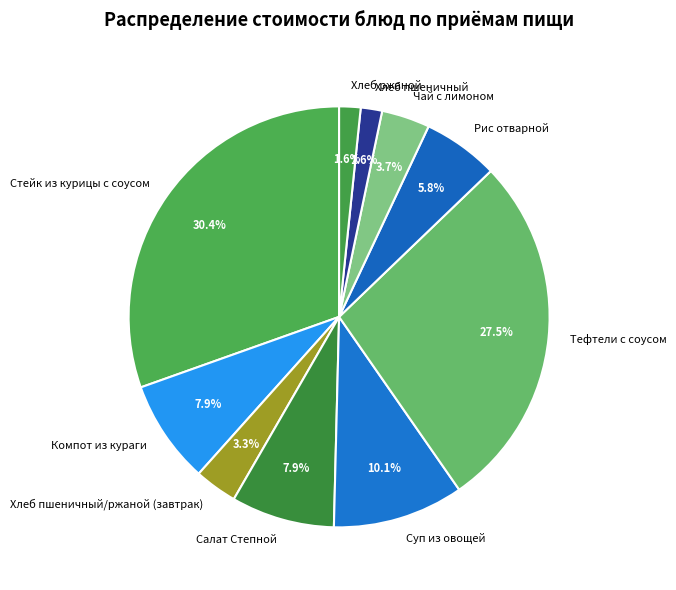

Is Чай с лимоном the majority of the pie?

No